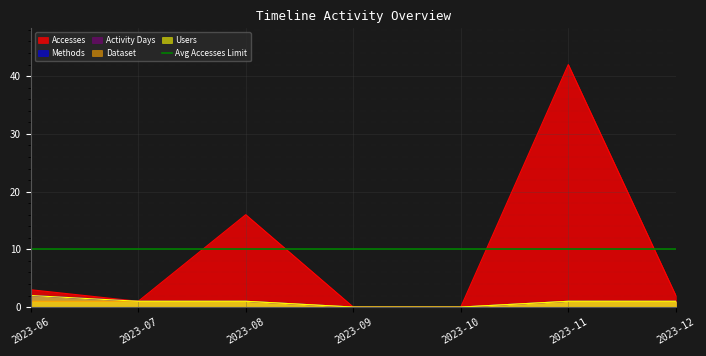

How many lines are shown in the chart?

5